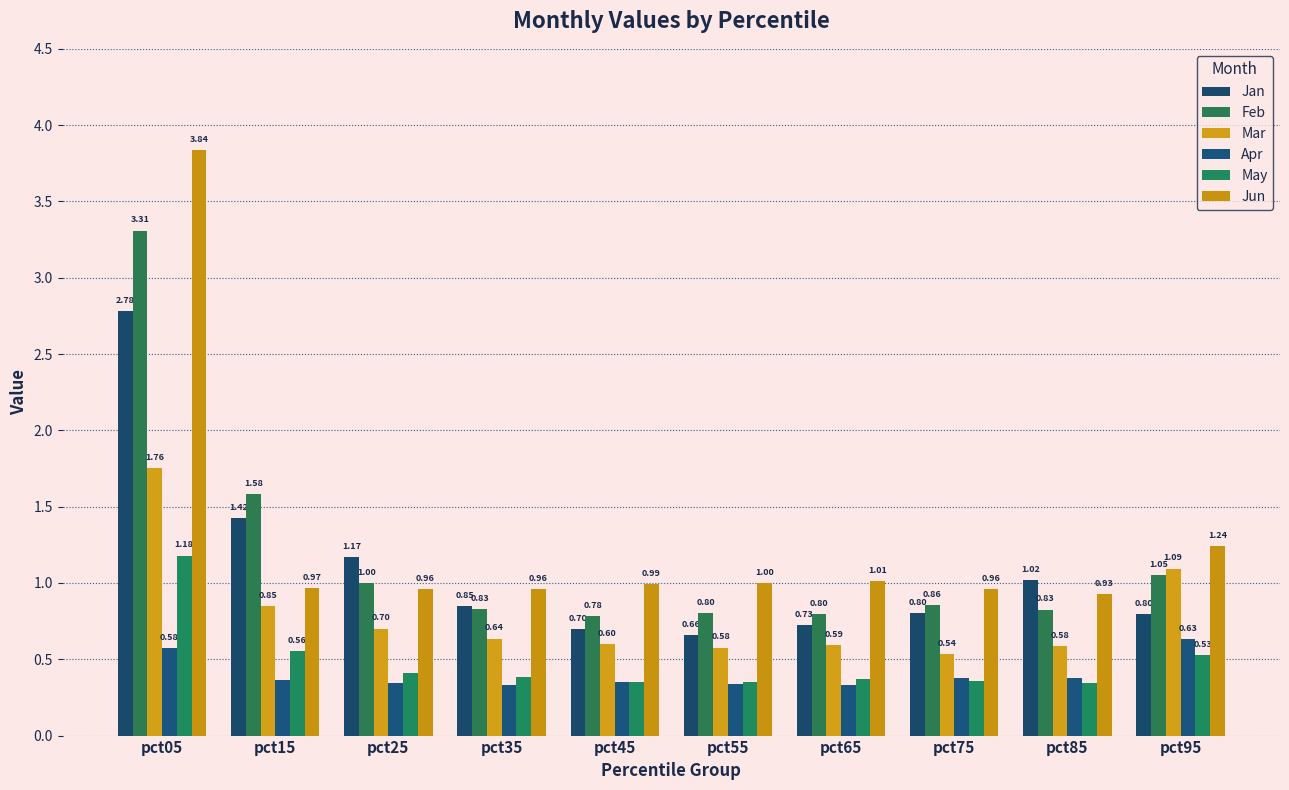

What are all the series names shown in the legend?

Jan, Feb, Mar, Apr, May, Jun